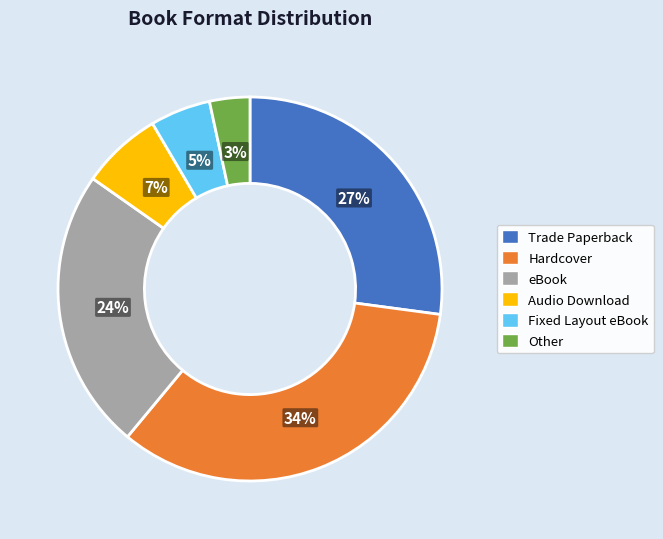

Does Audio Download account for over 50% of the chart?

No